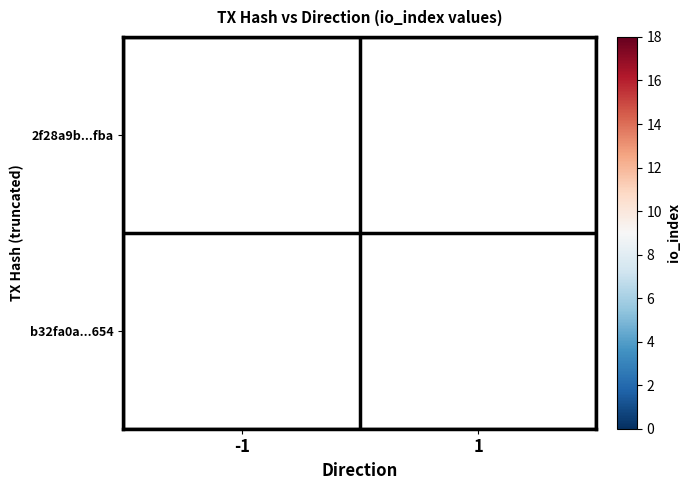

The value of 2f28a9b...fba at -1 is 24. True or false?

False